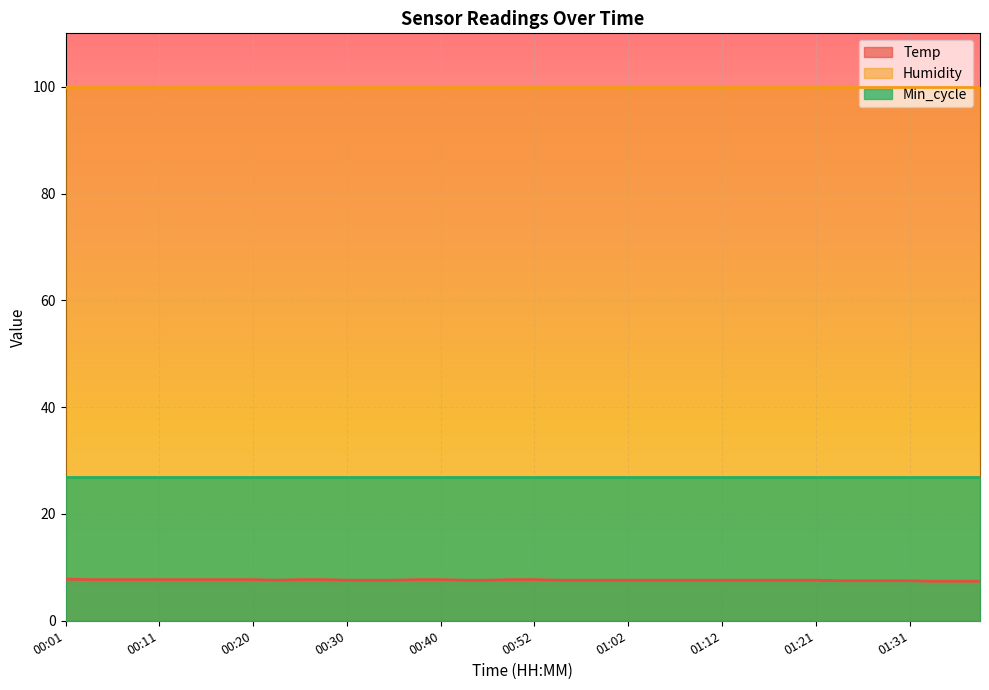

Reading right to left, extract all data points from this chart.

Temp: 7.4	7.4	7.4	7.5	7.5	7.5	7.5	7.6	7.6	7.6	7.6	7.6	7.6	7.6	7.6	7.6	7.6	7.6	7.6	7.7	7.7	7.6	7.6	7.7	7.7	7.6	7.6	7.6	7.7	7.7	7.6	7.7	7.7	7.7	7.7	7.7	7.7	7.7	7.7	7.8
Humidity: 99.9	99.9	99.9	99.9	99.9	99.9	99.9	99.9	99.9	99.9	99.9	99.9	99.9	99.9	99.9	99.9	99.9	99.9	99.9	99.9	99.9	99.9	99.9	99.9	99.9	99.9	99.9	99.9	99.9	99.9	99.9	99.9	99.9	99.9	99.9	99.9	99.9	99.9	99.9	99.9
Min_cycle: 27.0	27.0	27.0	27.0	27.0	27.0	27.0	27.0	27.0	27.0	27.0	27.0	27.0	27.0	27.0	27.0	27.0	27.0	27.0	27.0	27.0	27.0	27.0	27.0	27.0	27.0	27.0	27.0	27.0	27.0	27.0	27.0	27.0	27.0	27.0	27.0	27.0	27.0	27.0	27.0